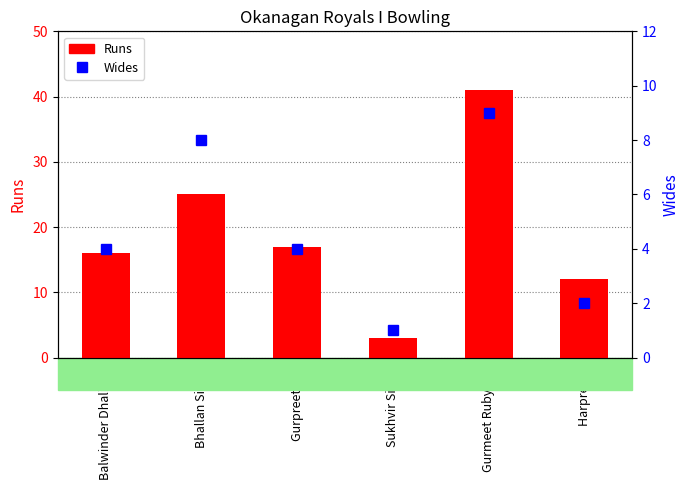

At which label is Wides closest to 5?

Balwinder Dhaliwal